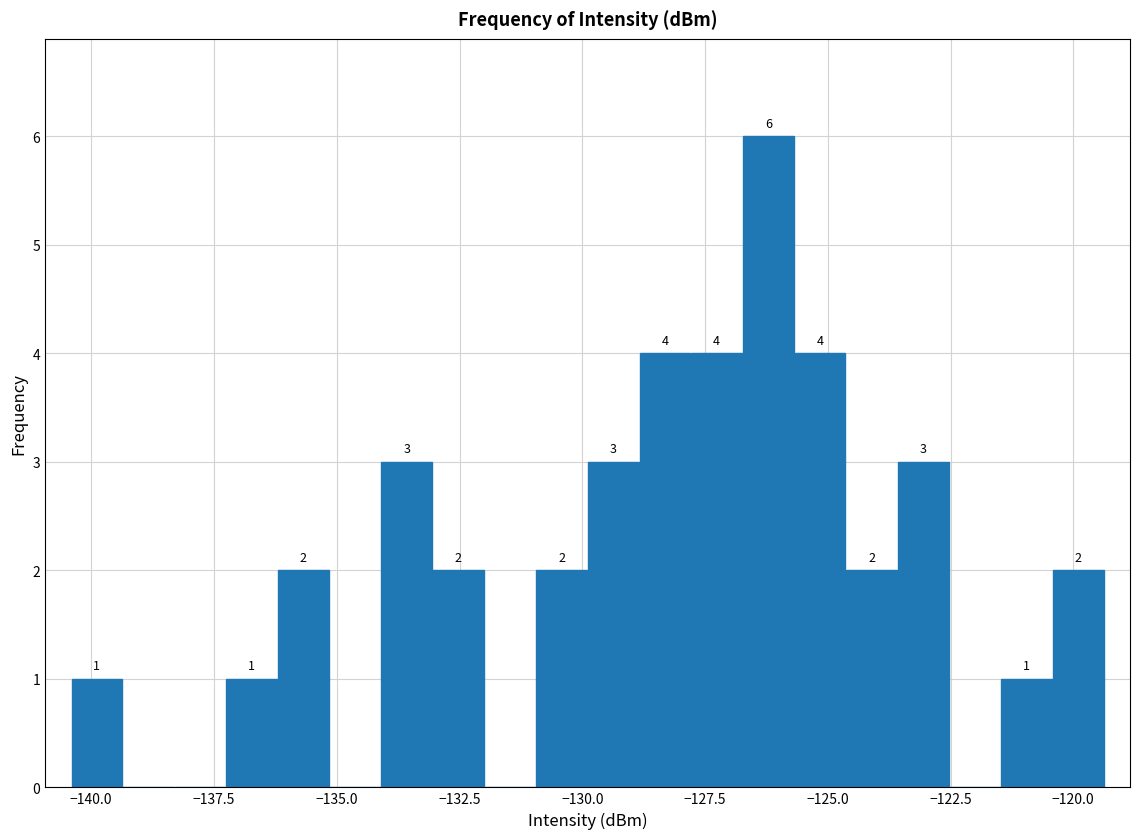

Around what value on the x-axis is the tallest bar? Give the approximate position of its centre, as read against the axis.

-126.0